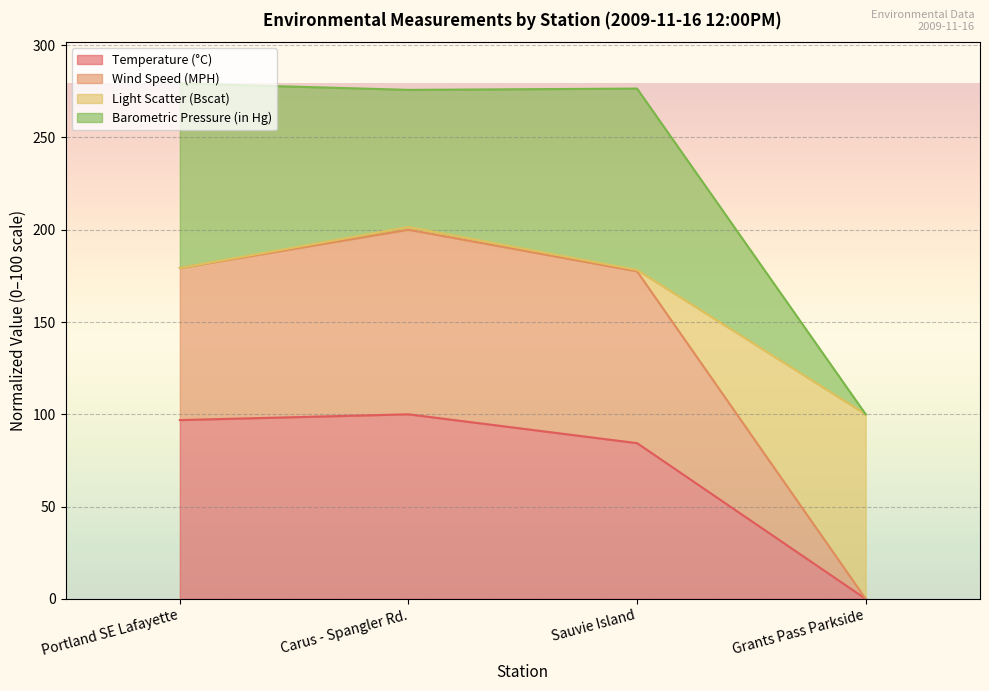

In Temperature (°C), how many points are higher than both neighbors (excluding endpoints)?

1